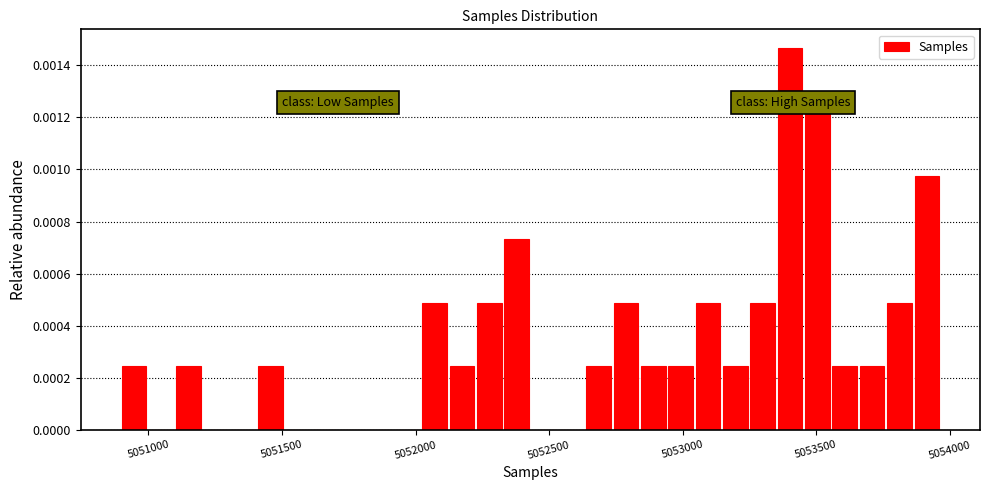

Read against the x-axis, roughly where is the centre of the tallest bar?

5053400